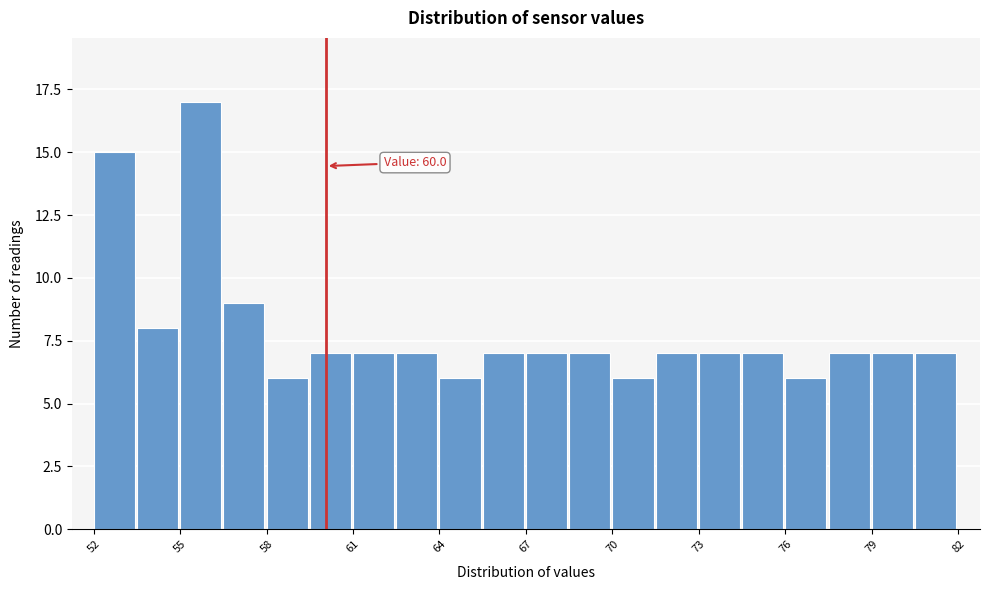

Around what value on the x-axis is the tallest bar? Give the approximate position of its centre, as read against the axis.

55.5